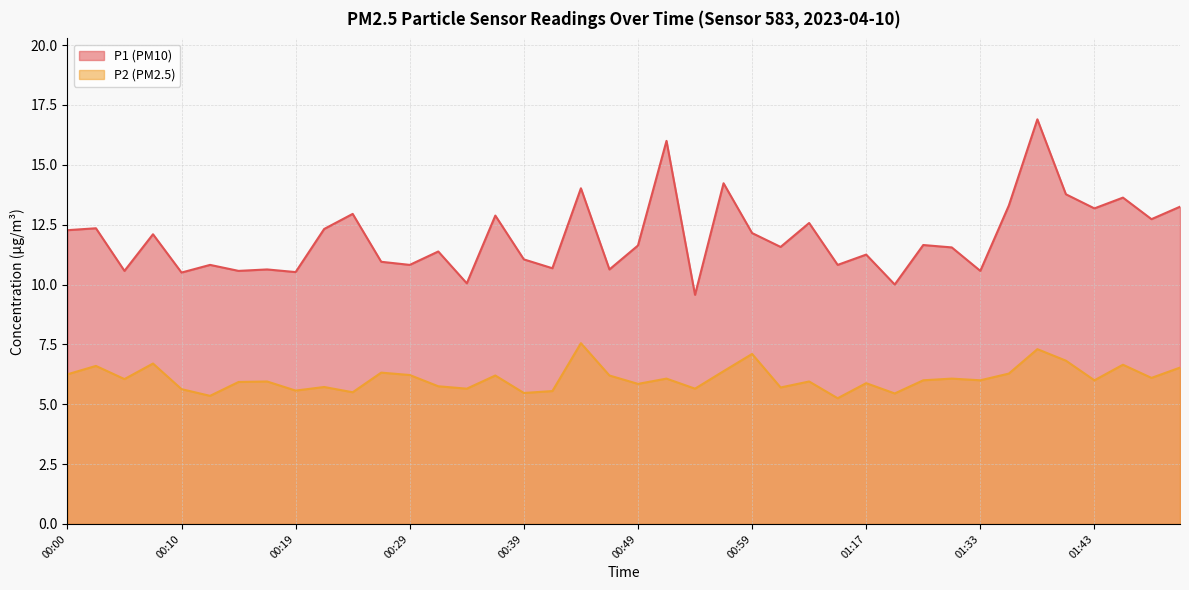

Rank the series by their average value, from highest to lowest.

P1 (PM10), P2 (PM2.5)